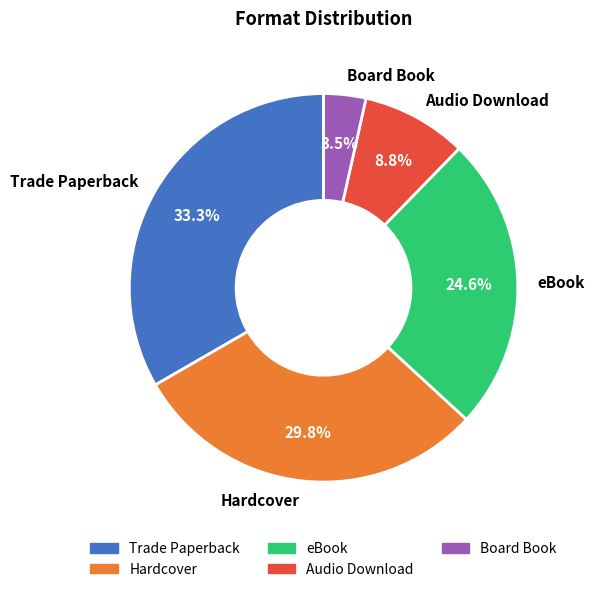

What is the largest slice in the pie chart?

Trade Paperback